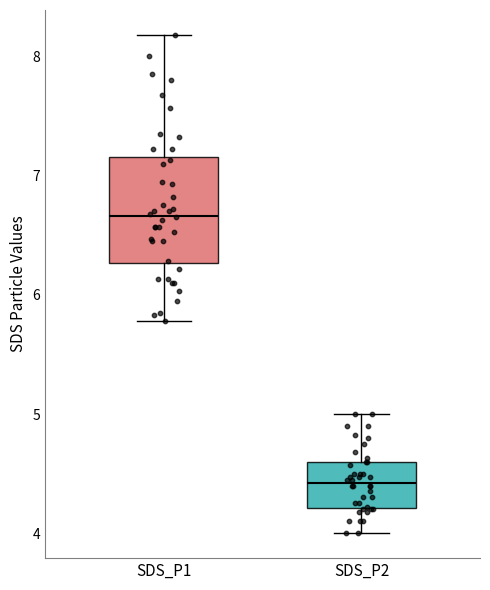

Reading left to right, transcribe this box plot: for each box, give where its median line is, the range the box spans, and where its two whiskers end, as read against the y-axis. The values are not printed on the chart, so give them approximately, as read against the axis.

SDS_P1: median 6.7, box 6.3 to 7.2, whiskers 5.8 to 8.2
SDS_P2: median 4.4, box 4.2 to 4.6, whiskers 4.0 to 5.0